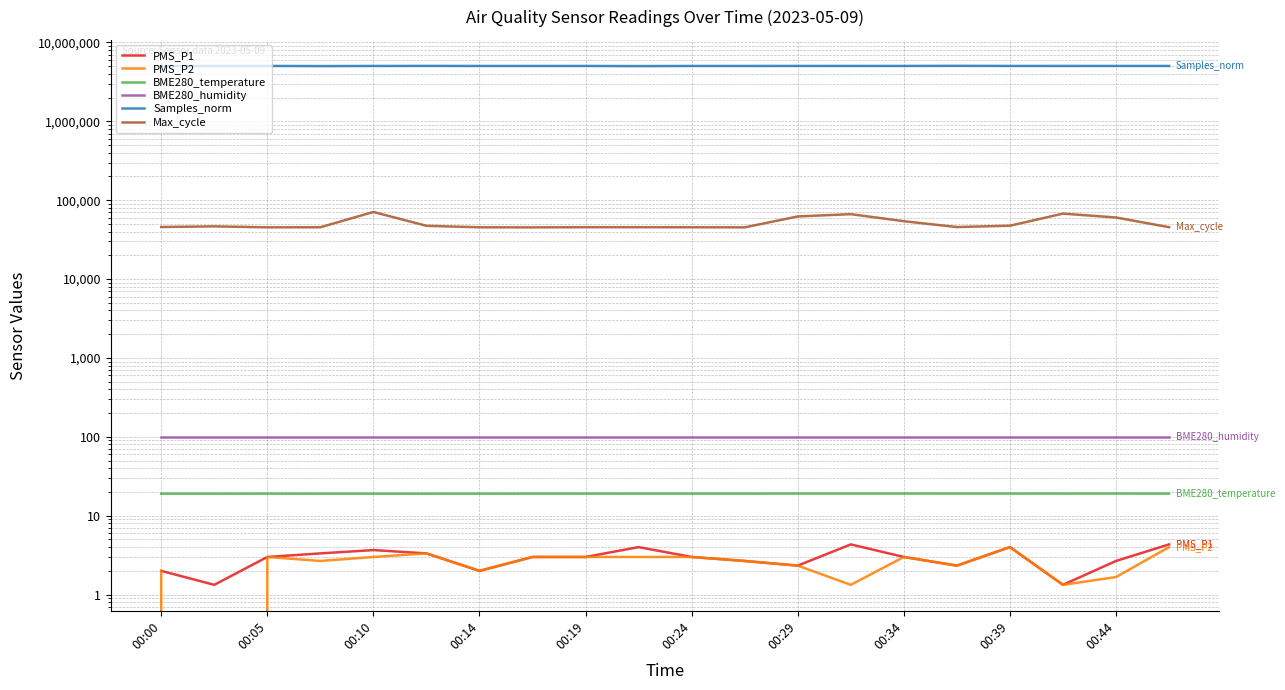

At which category does the chart reach its minimum across all series?

00:05